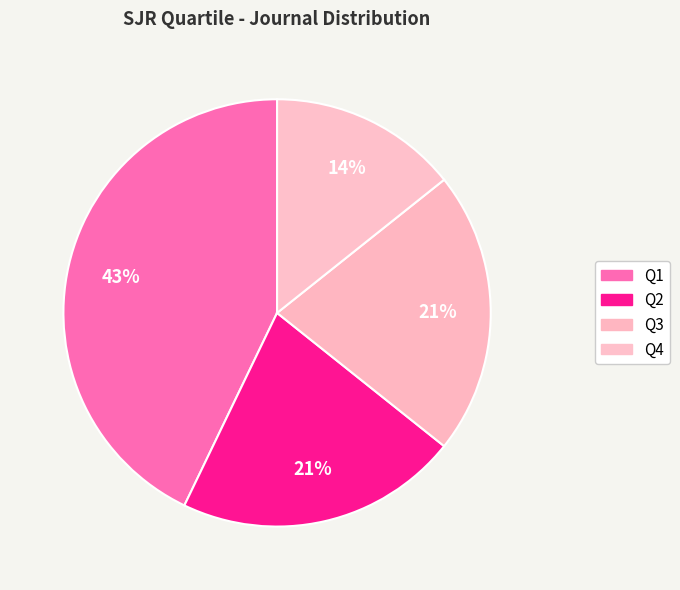

How many slices are in this pie chart?

4